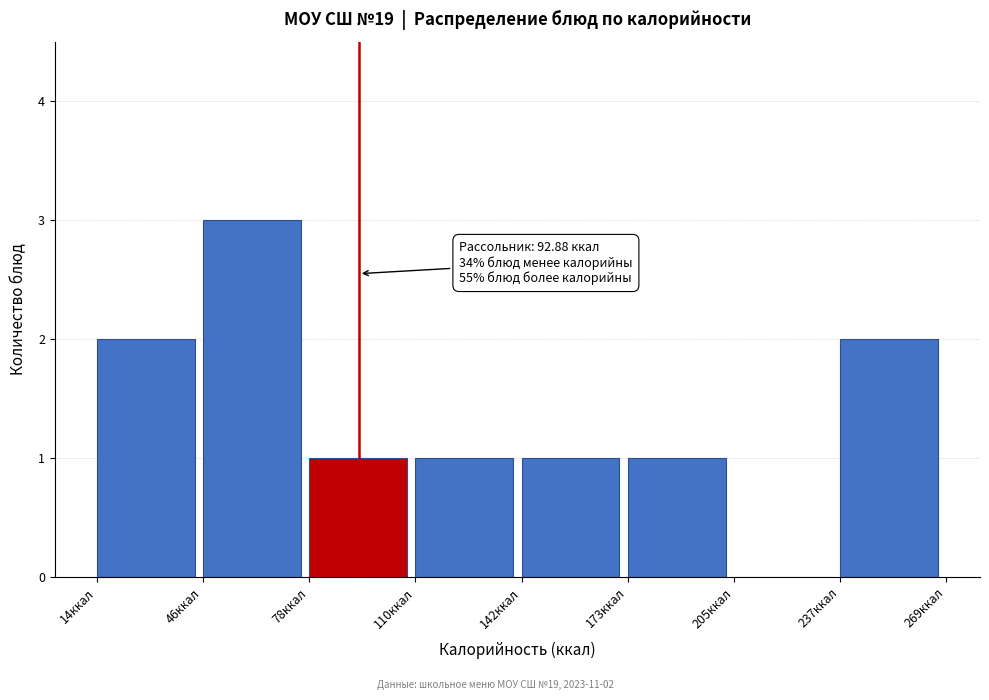

Over which range of the x-axis is the bar tallest?

45 to 80